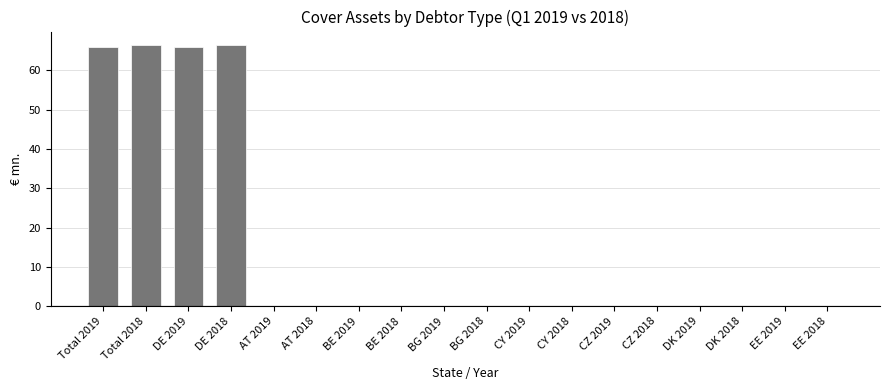

What is the change in value from DE 2018 to AT 2018?

-66.5